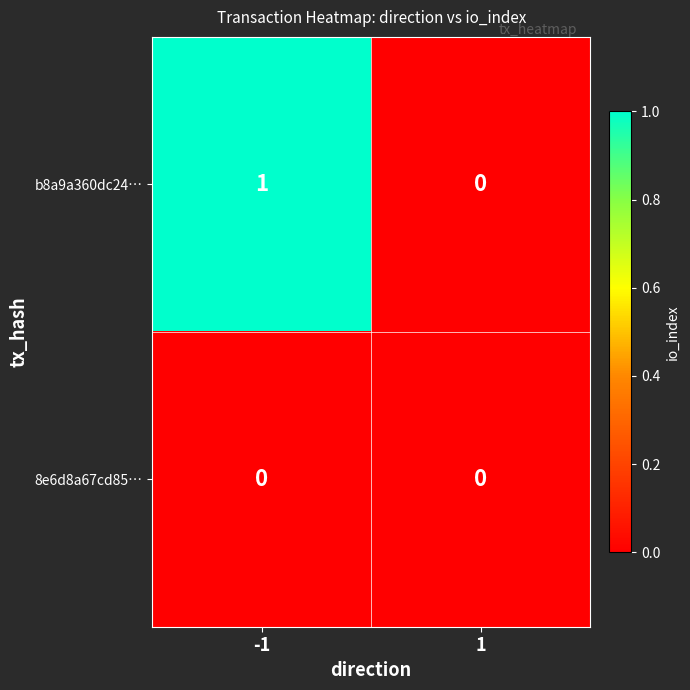

Which series has the widest spread of values?

b8a9a360dc24…